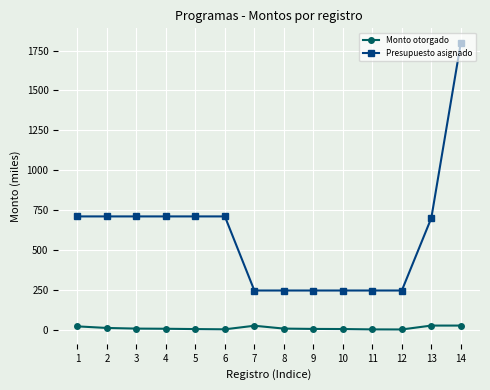

True or false: Monto otorgado has a value of 25.0 at 13.

True